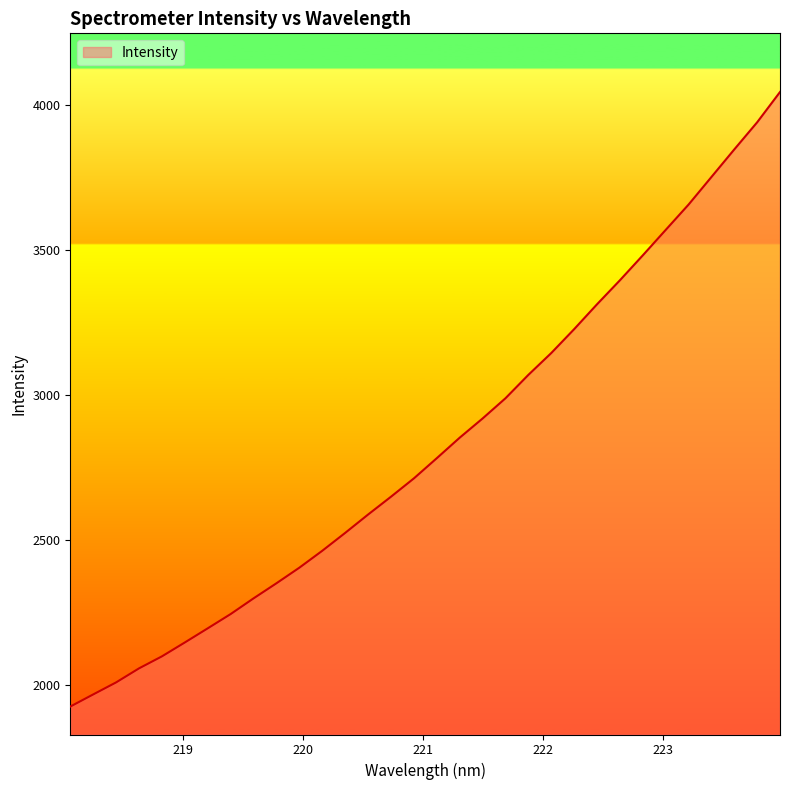

What is the difference between the maximum and minimum values?

2118.7